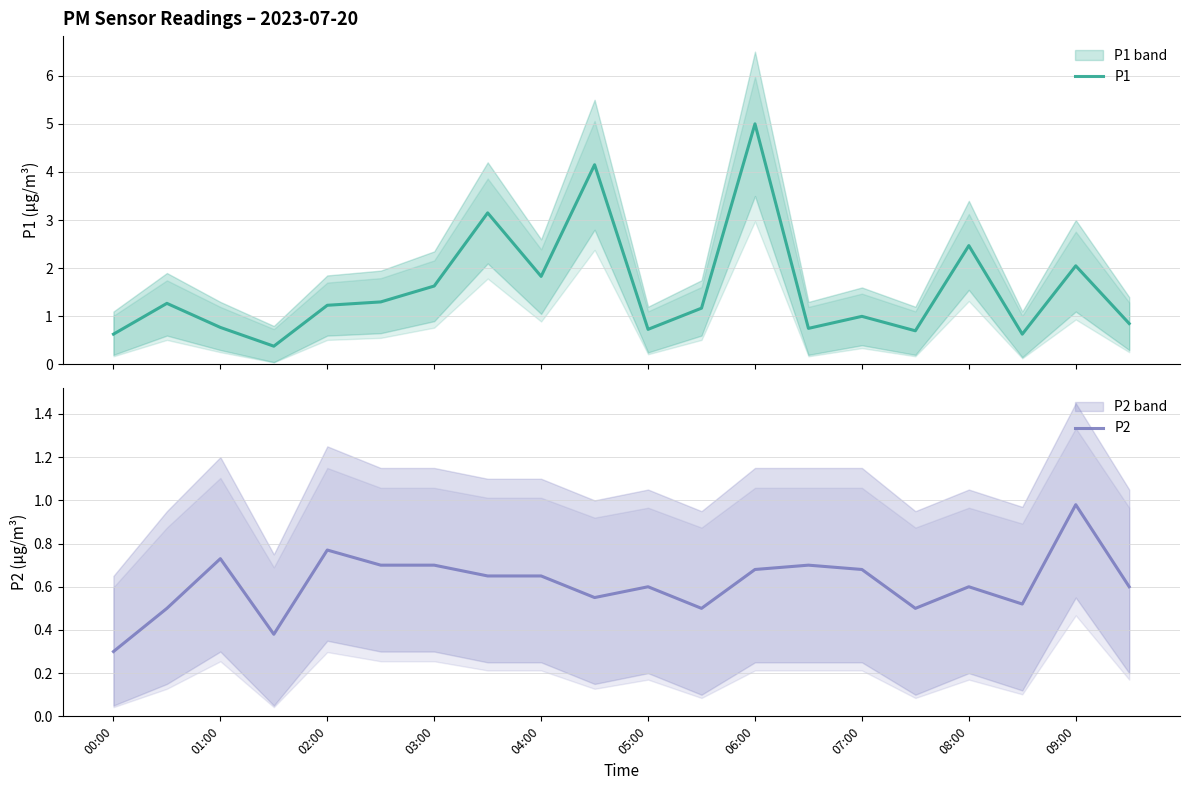

In P2, how many points are higher than both neighbors (excluding endpoints)?

6